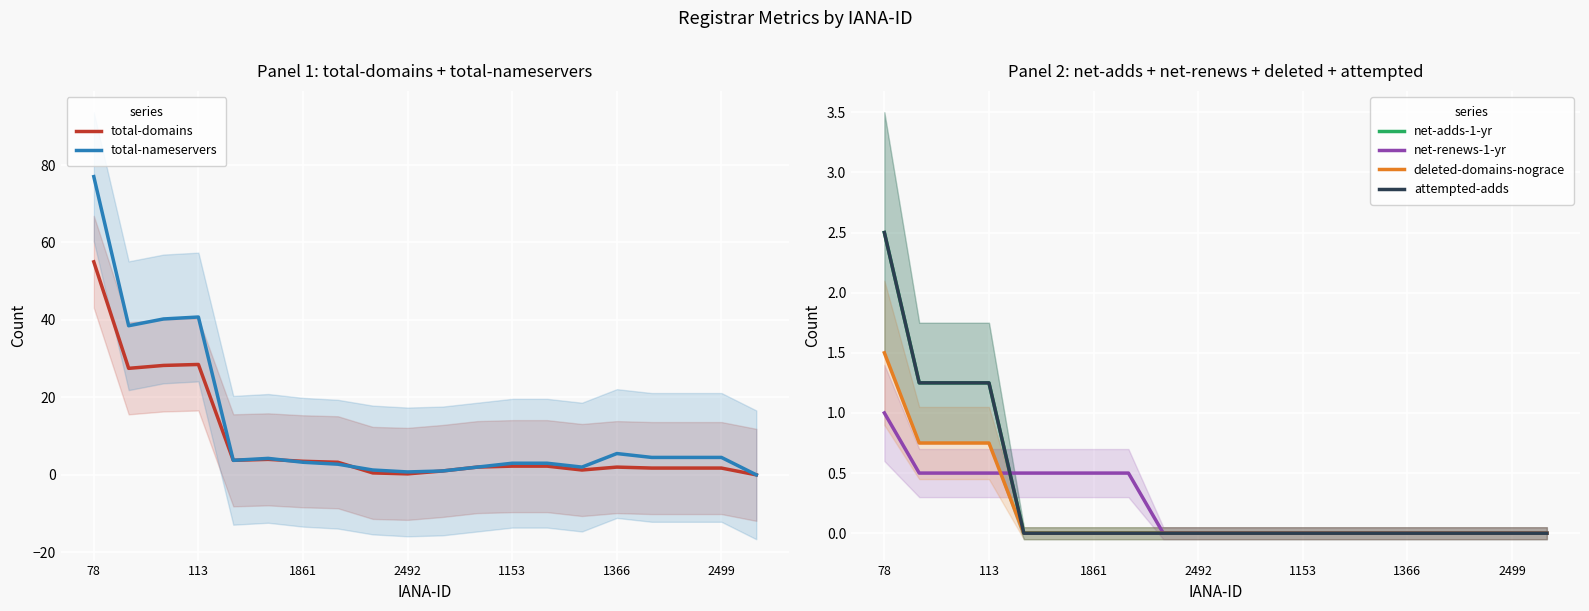

True or false: deleted-domains-nograce and total-nameservers cross at least once.

False